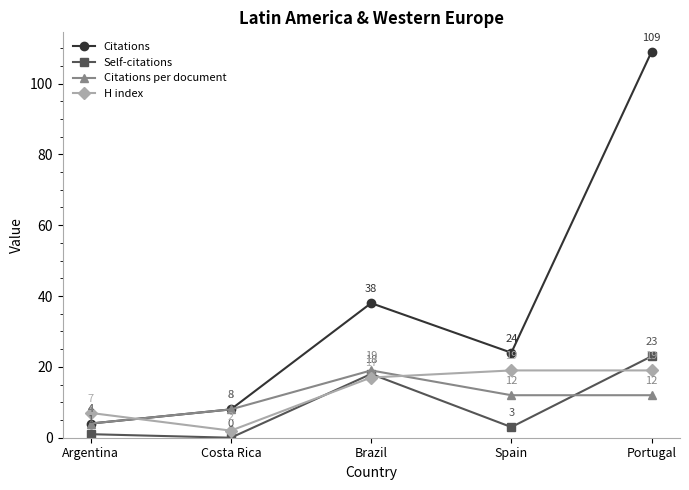

Rank the series at Portugal from lowest to highest value.

Citations per document, H index, Self-citations, Citations